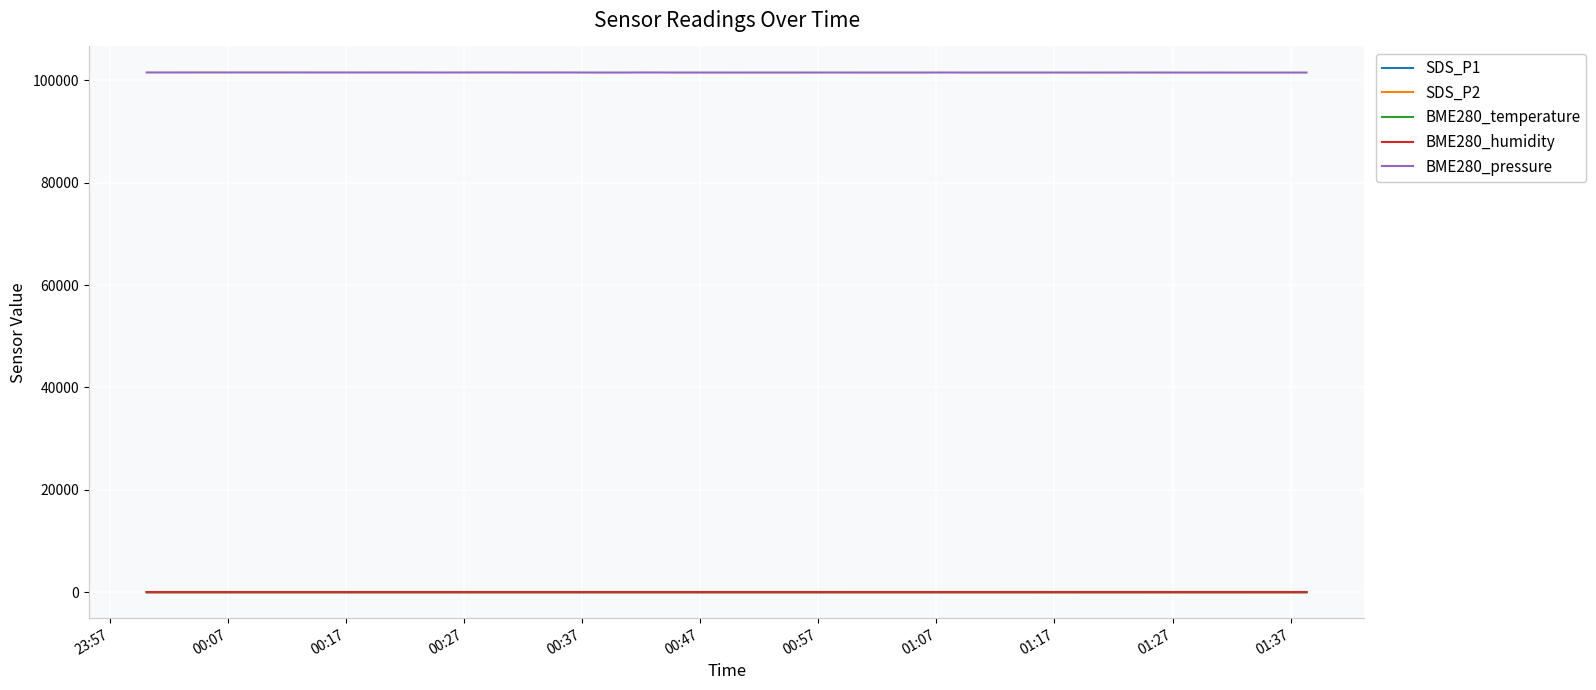

True or false: BME280_pressure and SDS_P1 intersect in this chart.

False